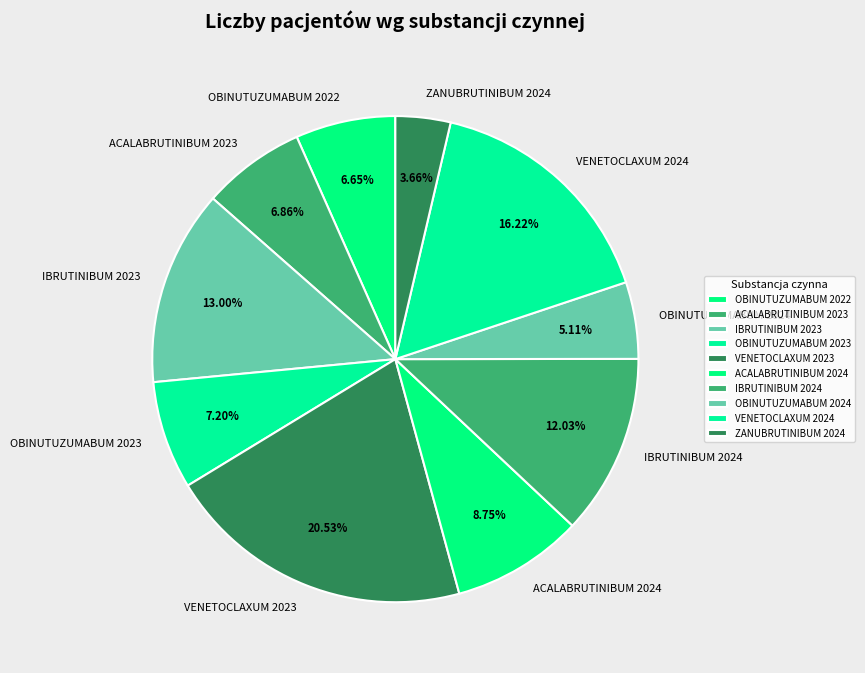

Is there any slice that represents more than half of the pie?

No